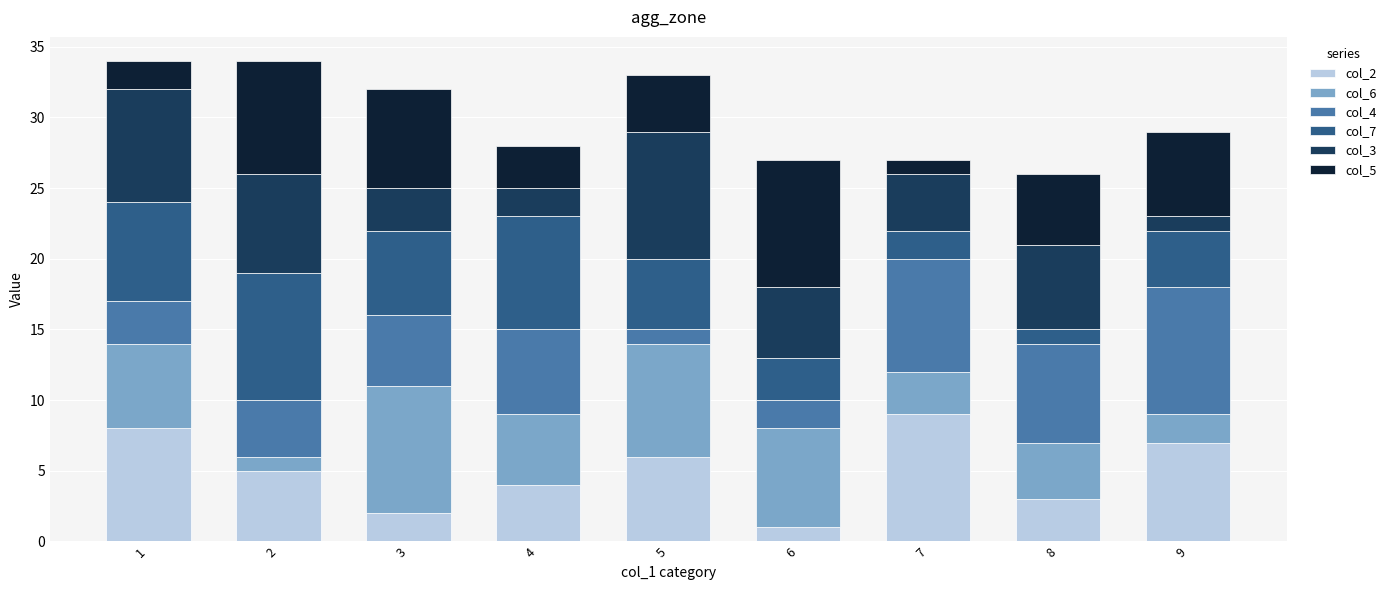

The value of col_2 at 9 is 12. True or false?

False